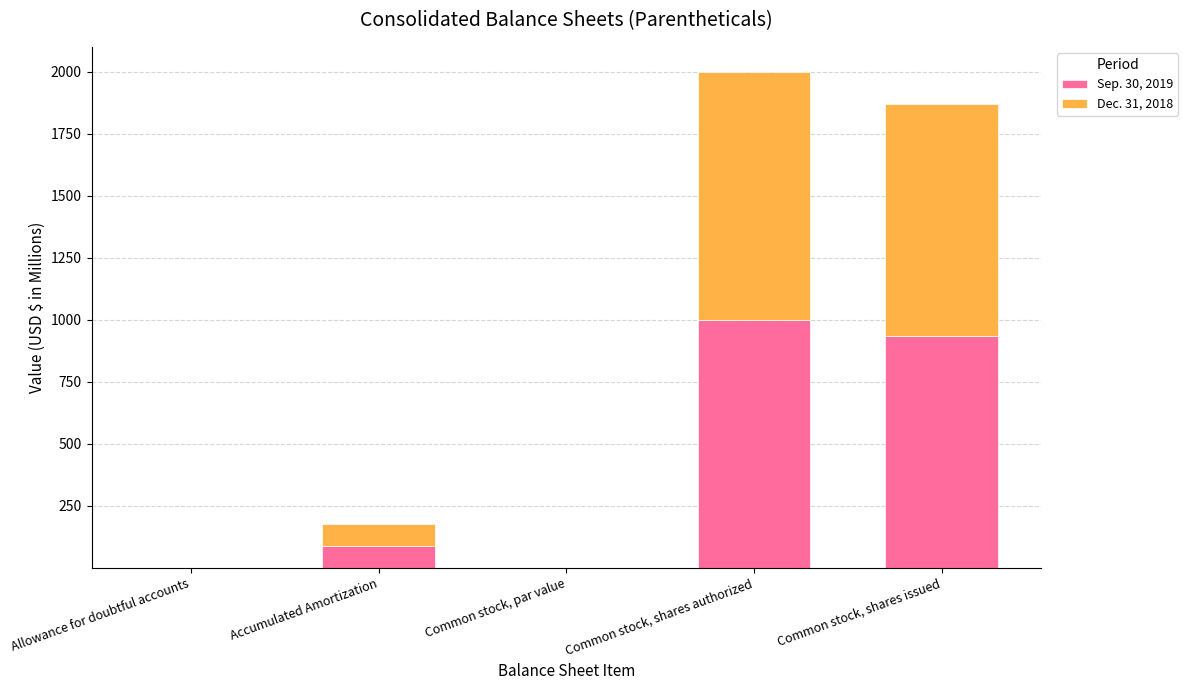

The value of Sep. 30, 2019 at Allowance for doubtful accounts is 0.0. True or false?

True